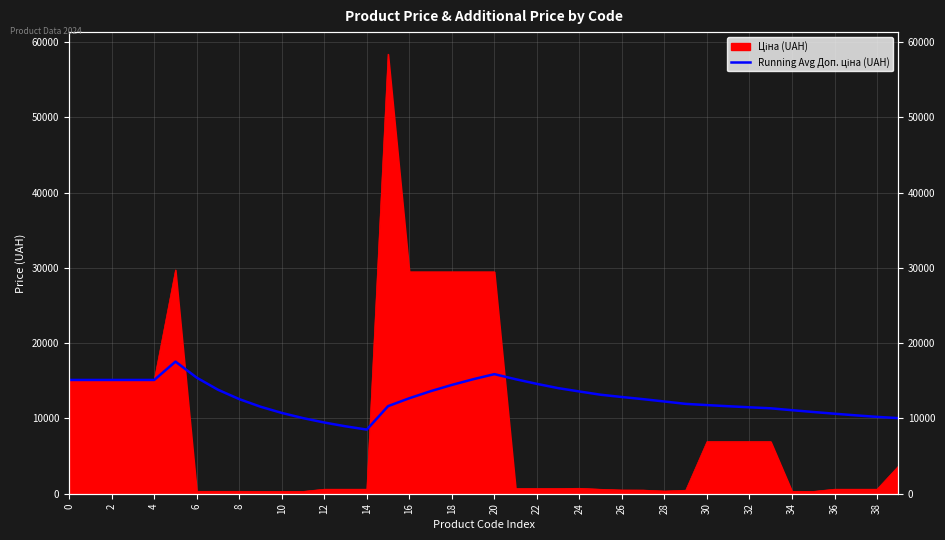

Does the chart have visible grid lines?

Yes